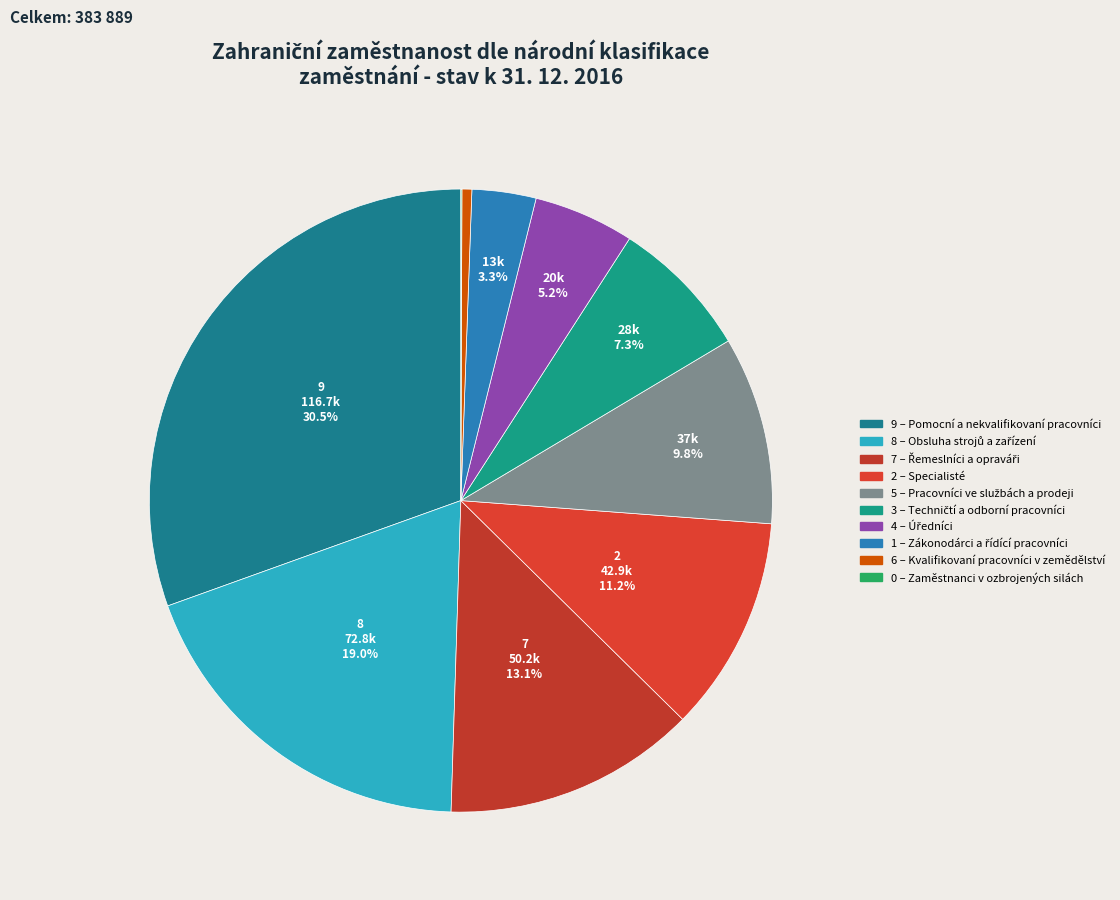

How many segments does this pie chart have?

10